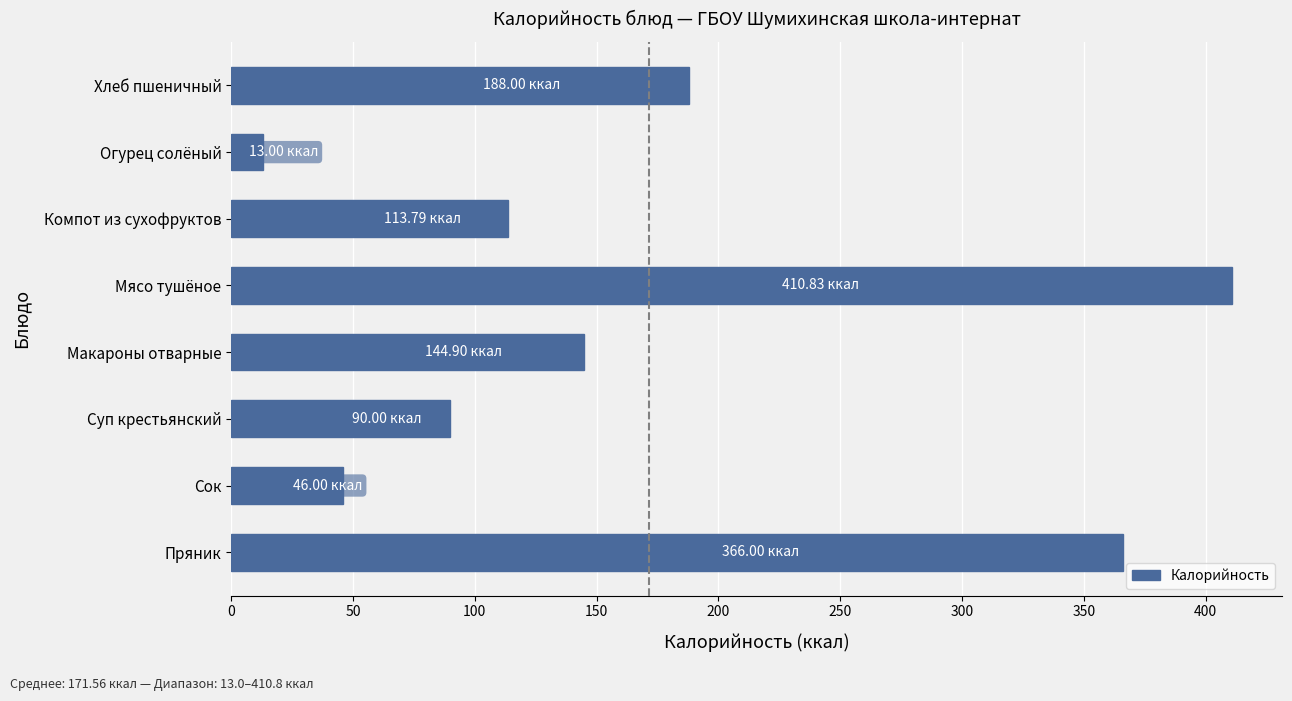

Which category has the highest value across all series?

Мясо тушёное